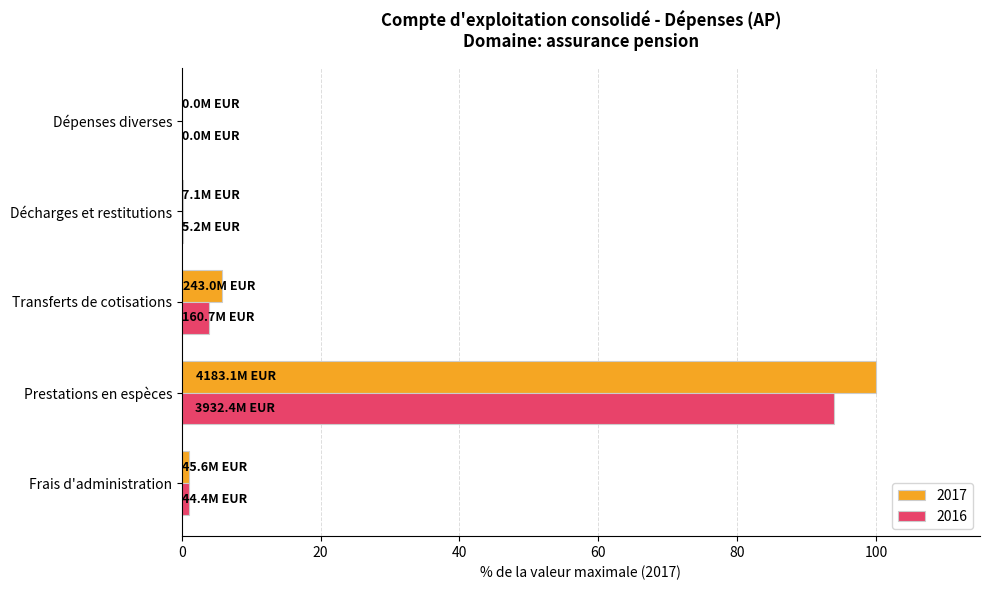

What is the sum of all 2017 values?

107.1